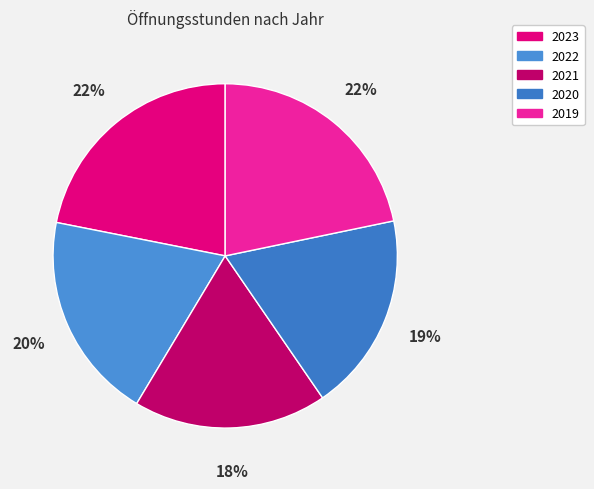

Count the number of slices in the pie.

5